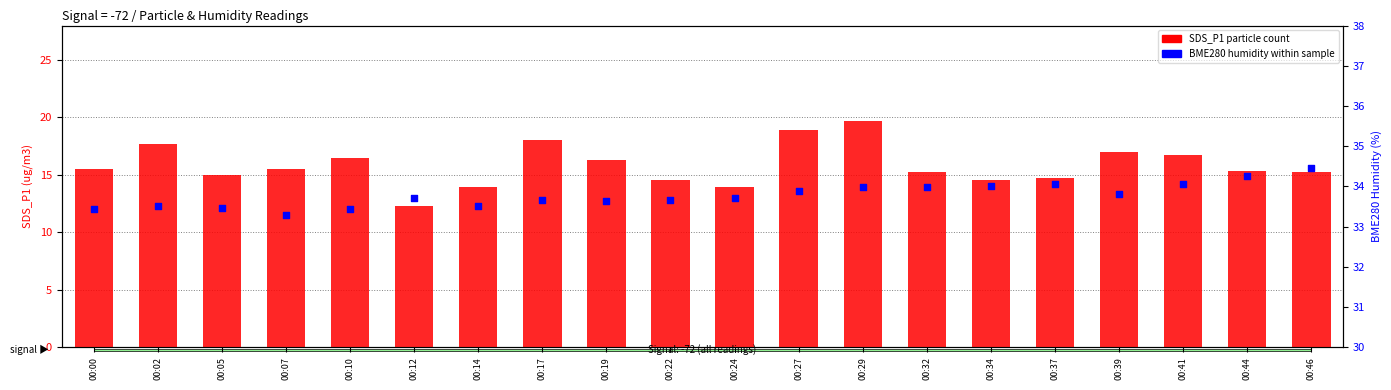

At which category is the sum across all series the highest?

00:29